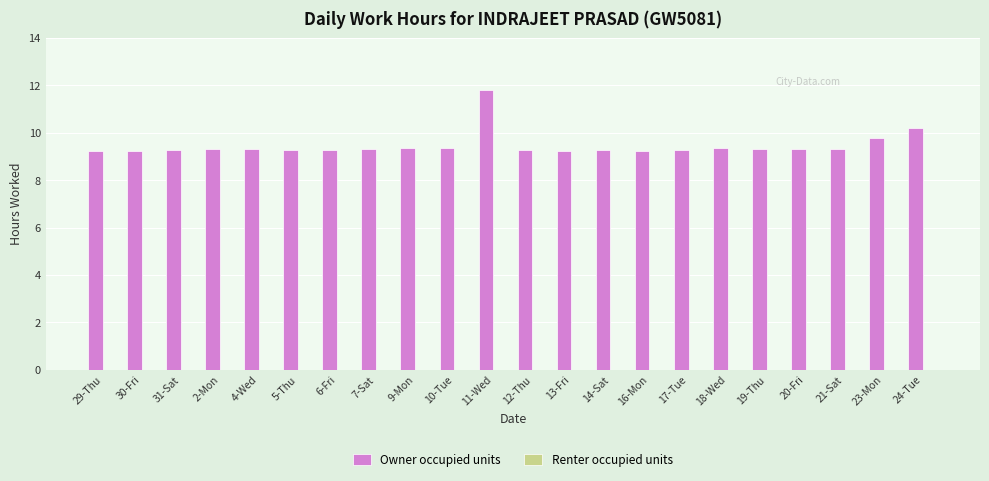

What is the ratio of the value at 30-Fri to the value at 18-Wed?

1.0